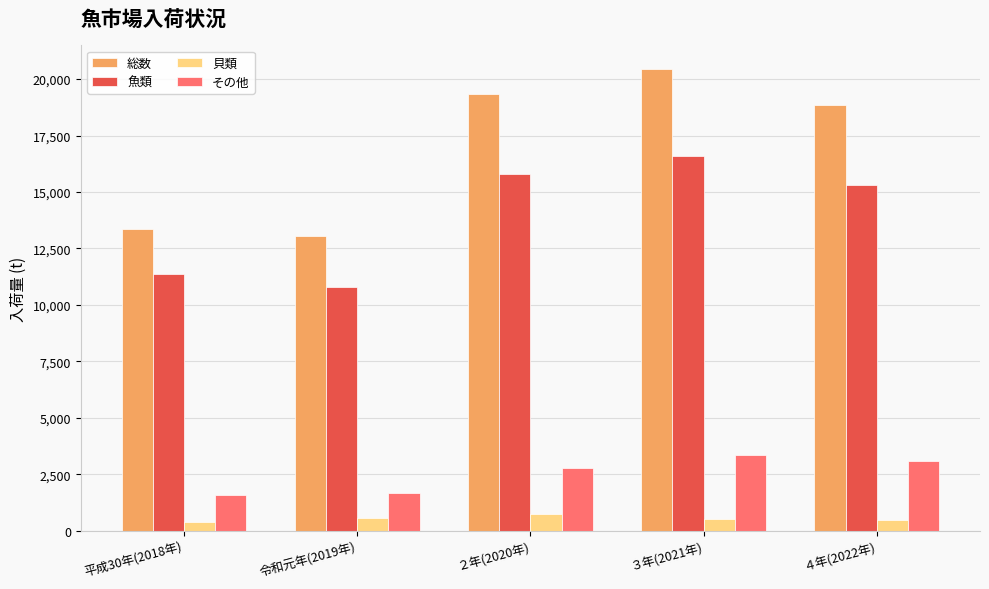

What is the difference between the その他 values at 令和元年(2019年) and ３年(2021年)?

1686